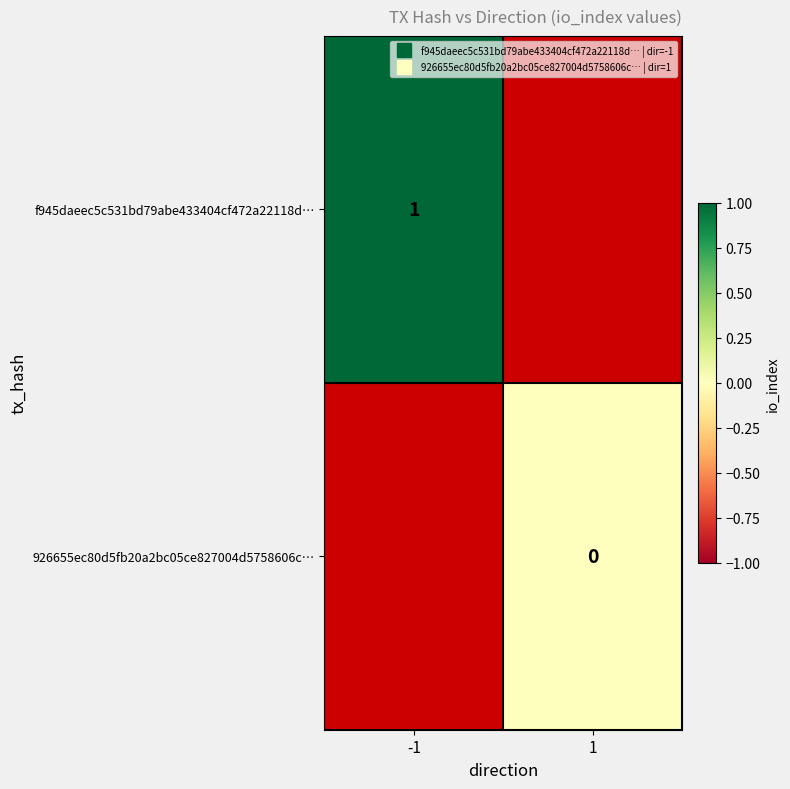

What is the maximum value shown in the chart?

1.0